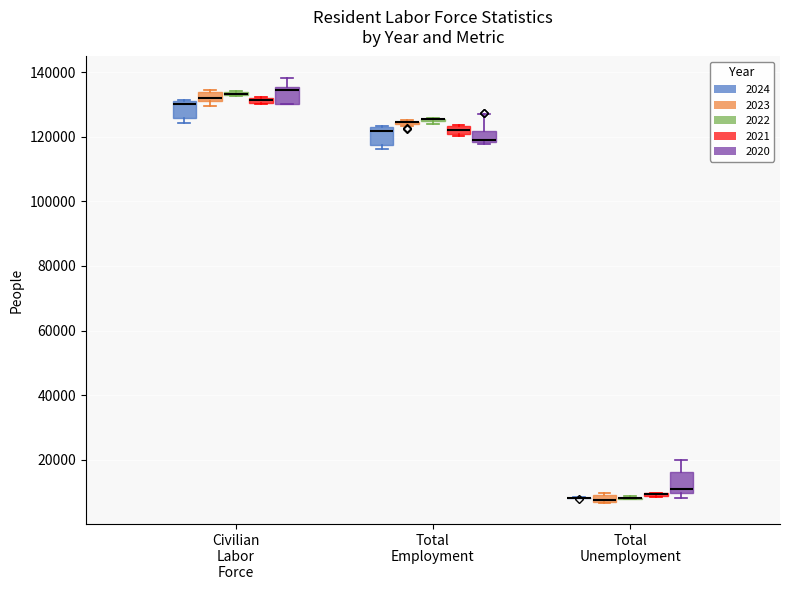

Where is the upper edge of the box for Total Unemployment (2021) on the y-axis? The values are not printed on the chart, so give them approximately, as read against the axis.

10000